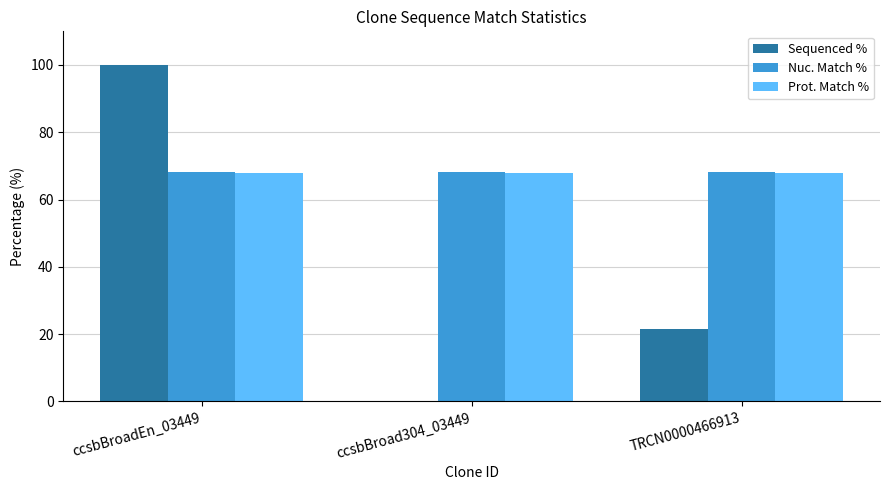

What is the difference between the Sequenced % values at ccsbBroad304_03449 and TRCN0000466913?

21.6